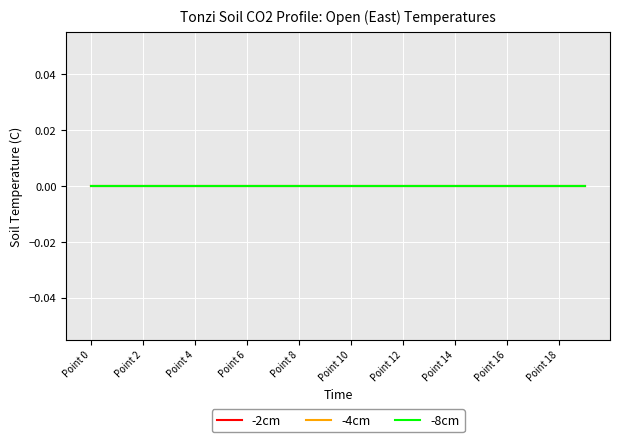

At 13, list the series in order from smallest to largest.

-2cm, -4cm, -8cm